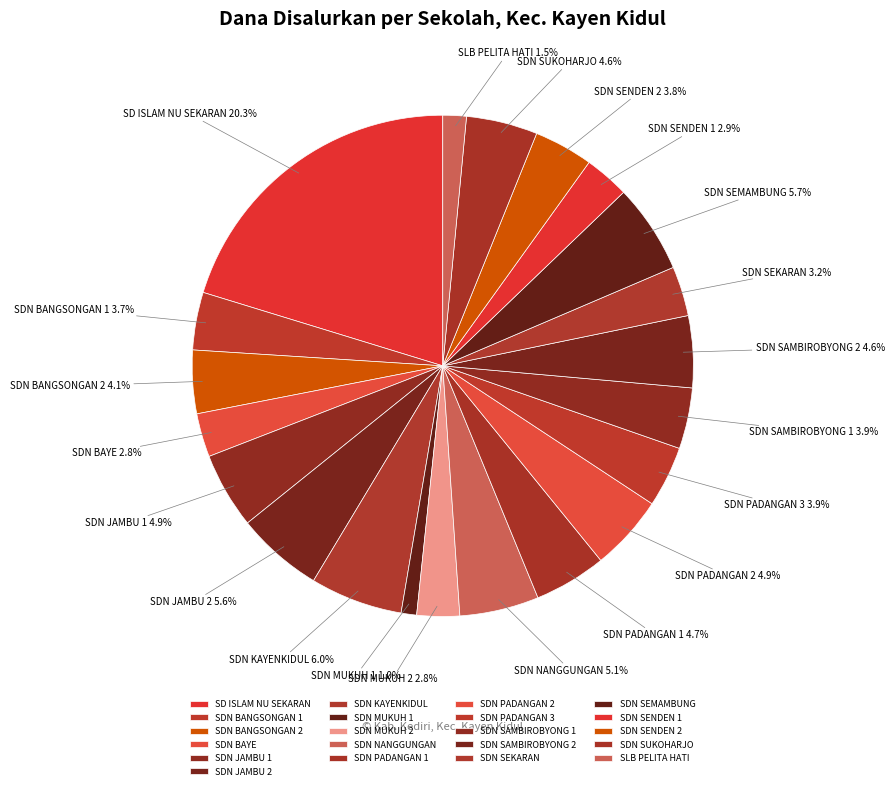

What is the ratio of the value at SDN SAMBIROBYONG 2 to the value at SDN BAYE?

1.6